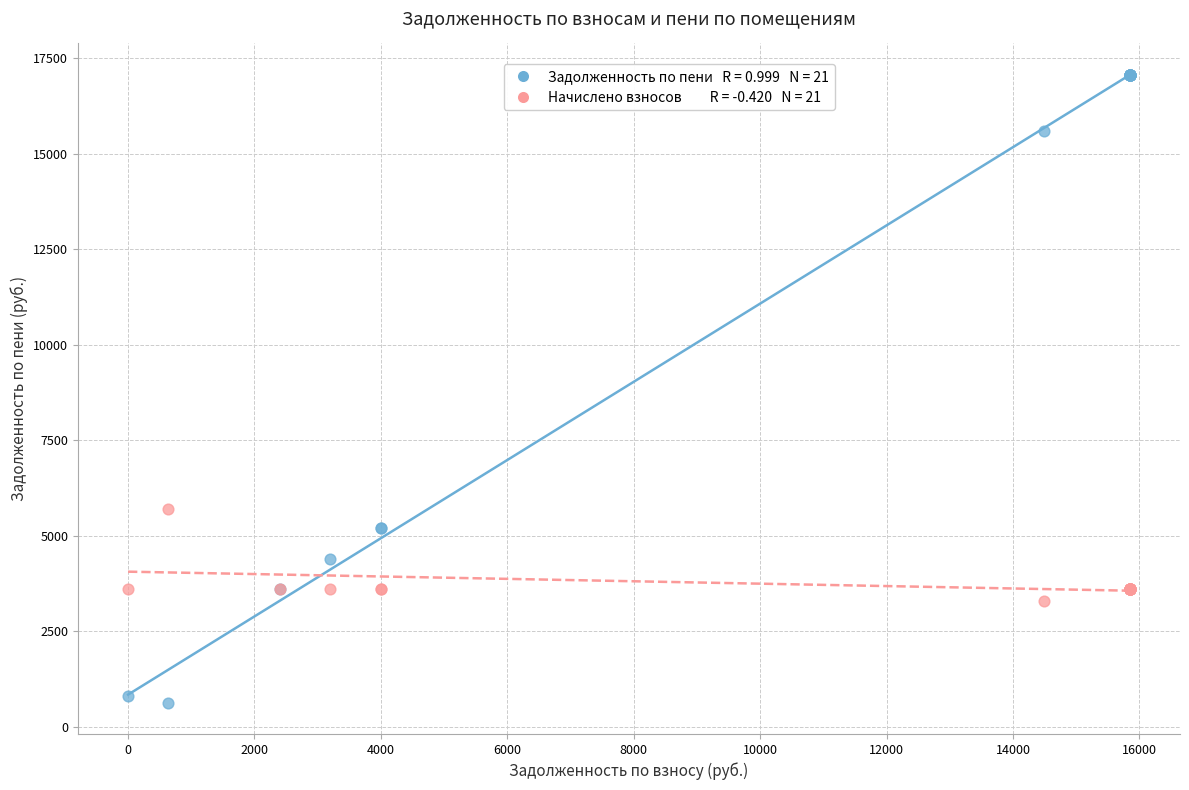

Across all series, what Y value is closest to 8842?

5709.6